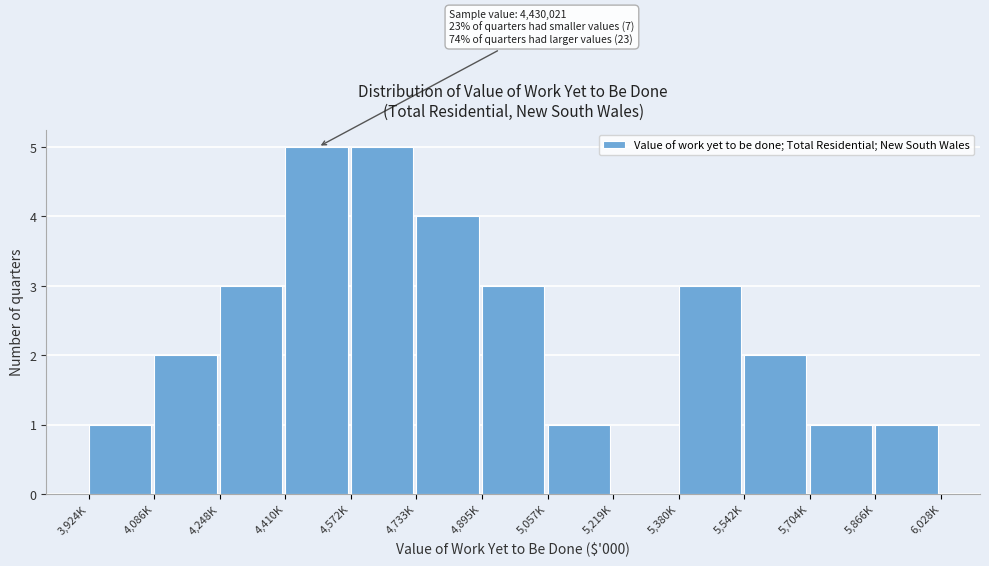

Reading right to left, list all the values displayed in this chart.

5,866K=1	5,704K=1	5,542K=2	5,380K=3	5,219K=0	5,057K=1	4,895K=3	4,733K=4	4,572K=5	4,410K=5	4,248K=3	4,086K=2	3,924K=1